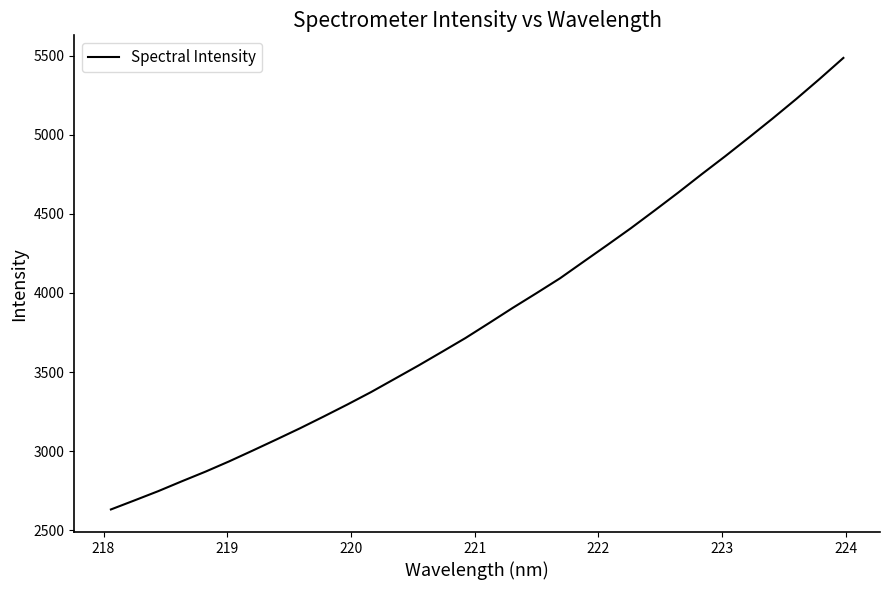

True or false: the data has more than 2 interior local peaks.

False